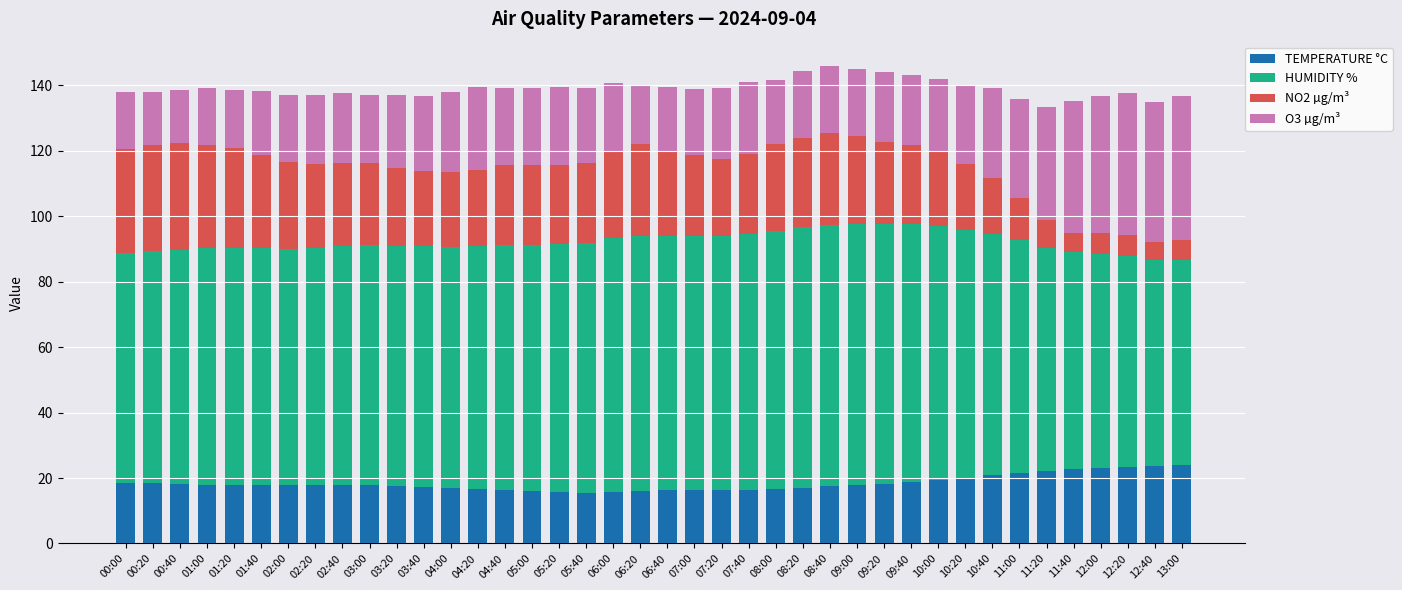

What are all the series names shown in the legend?

TEMPERATURE °C, HUMIDITY %, NO2 µg/m³, O3 µg/m³